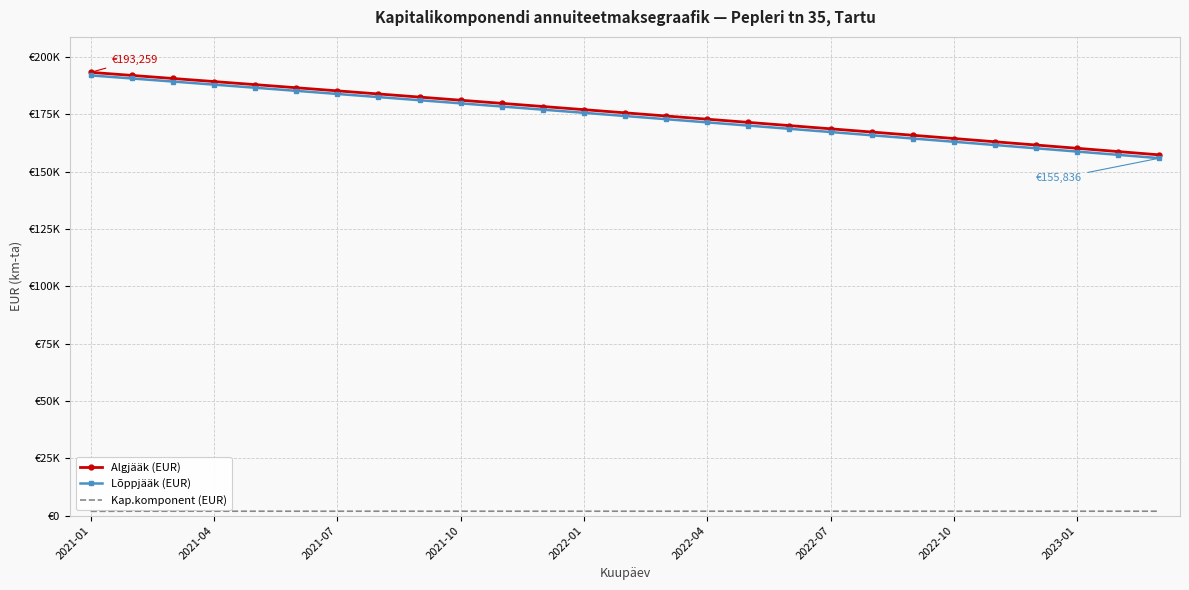

At which category is the sum across all series the highest?

2021-01